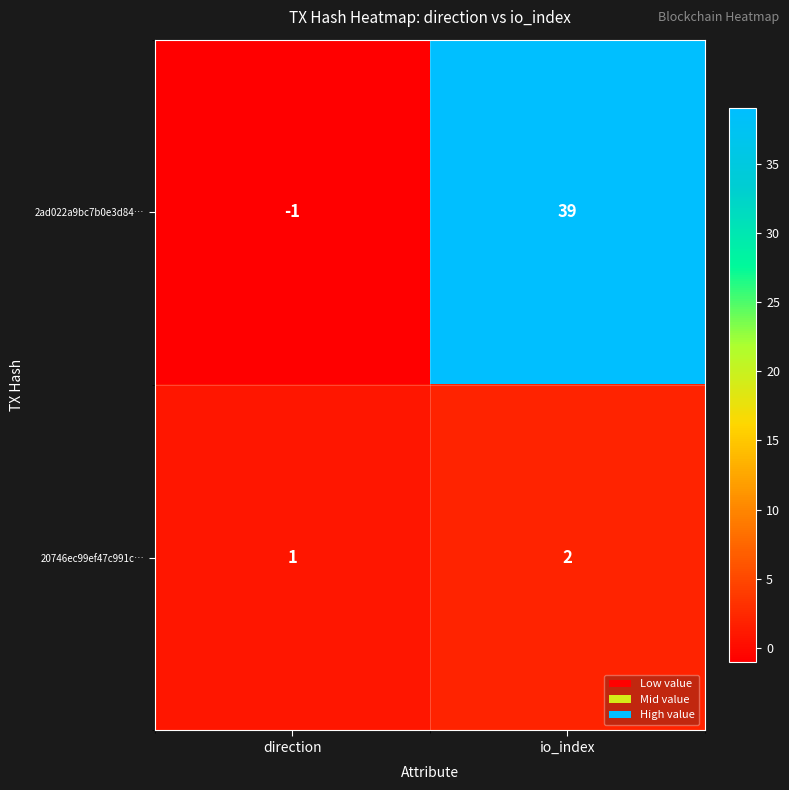

At which category does the chart reach its peak across all series?

io_index